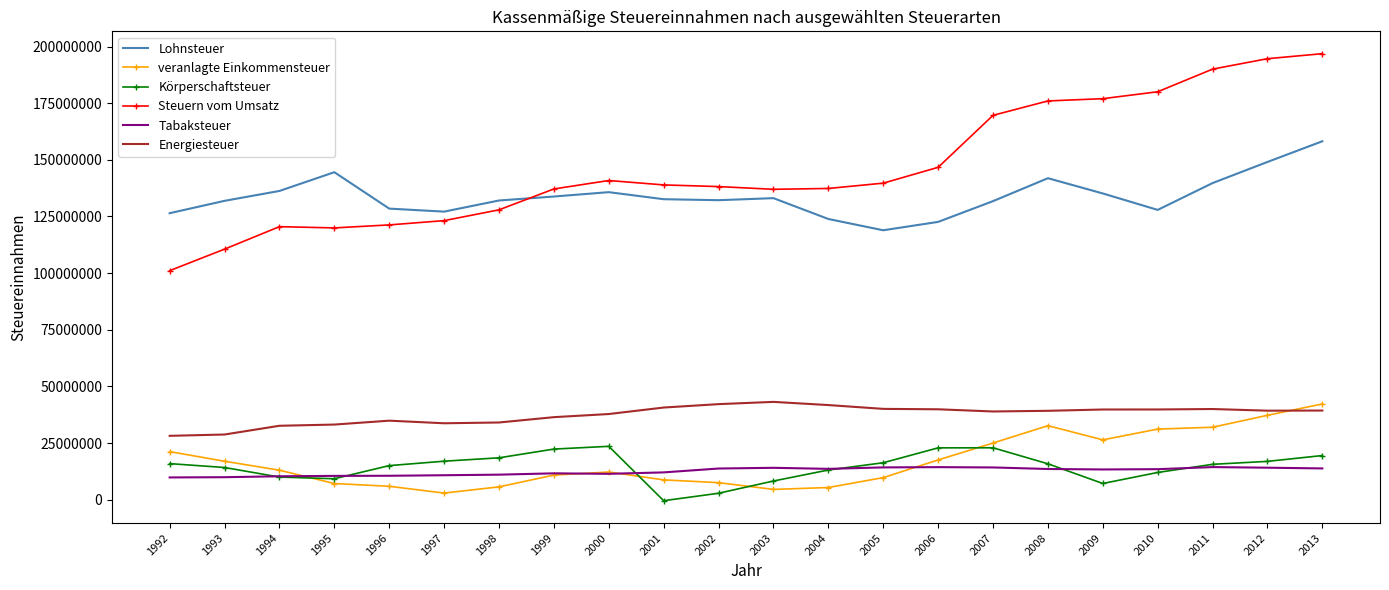

The Lohnsteuer series shows 243532849 at 2011. True or false?

False